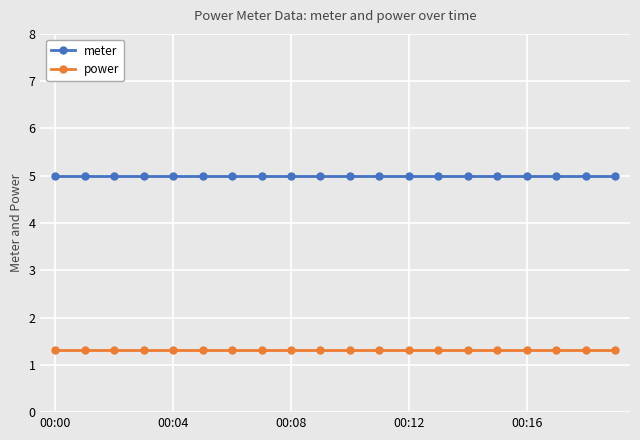

True or false: power and meter intersect in this chart.

False